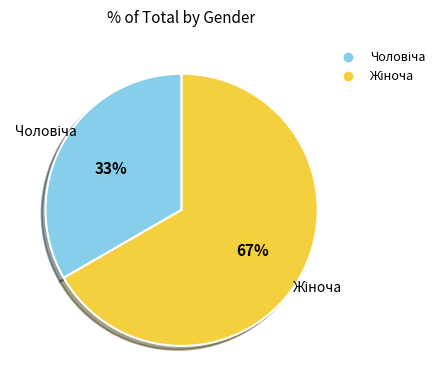

Is there a majority slice in this chart?

Yes